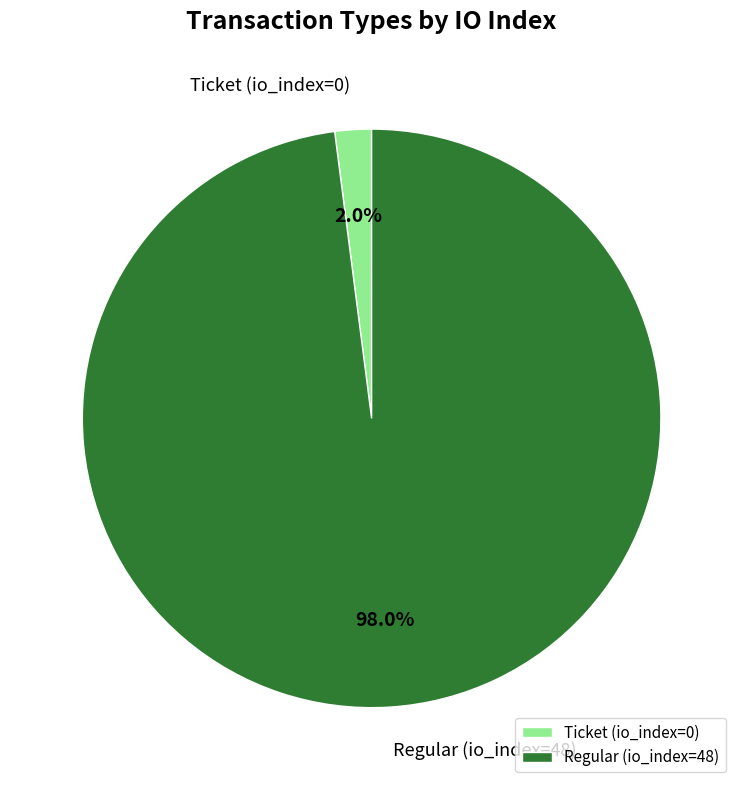

What is the largest slice in the pie chart?

Regular (io_index=48)